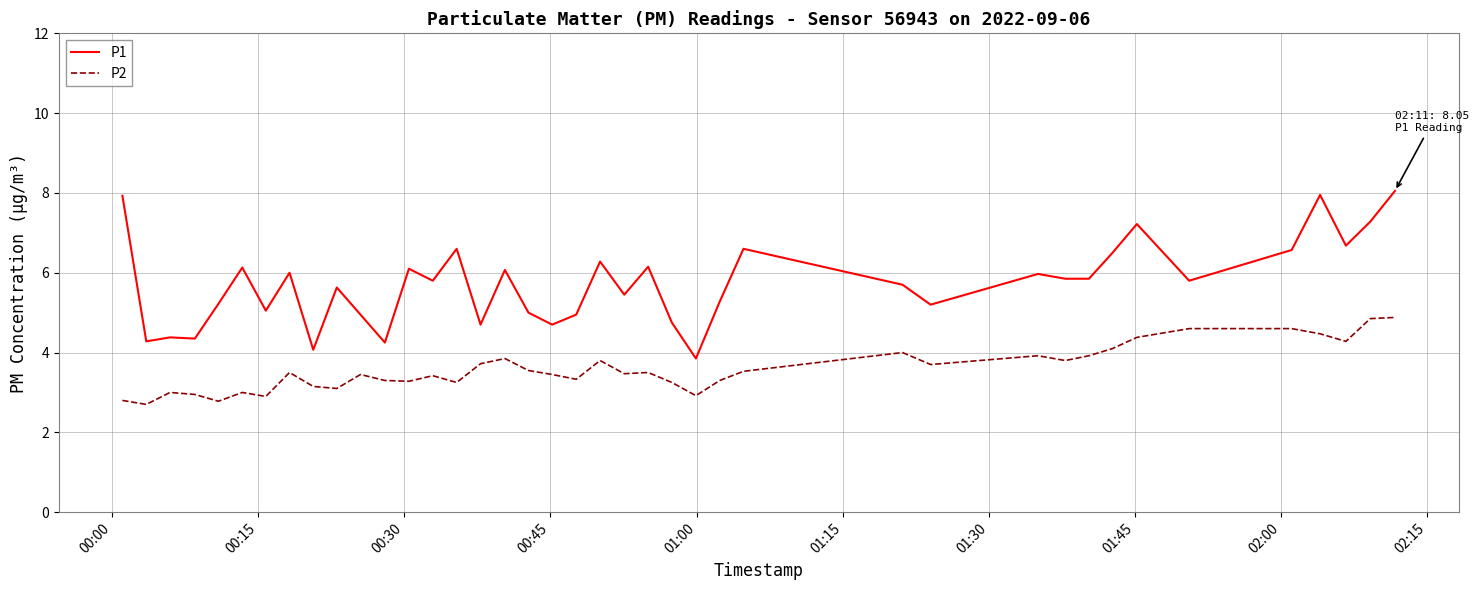

What is the difference between the maximum and minimum values in the P2 series?

2.2